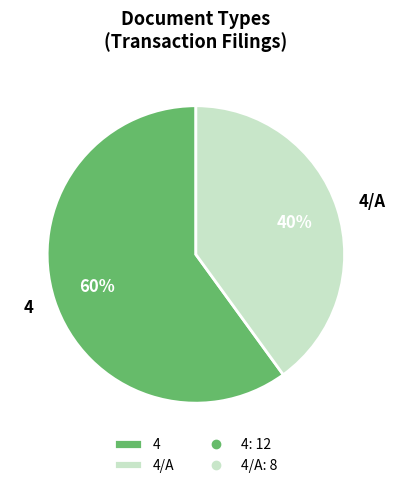

To the nearest percent, what is the combined percentage of 4/A and 4?

100%